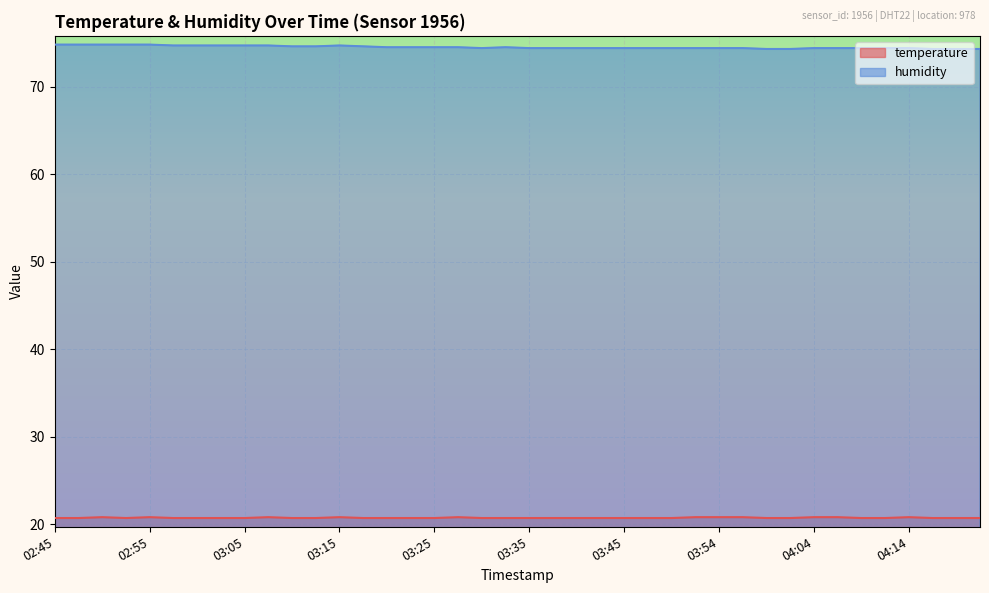

True or false: humidity has more than 1 points higher than both neighbors.

True